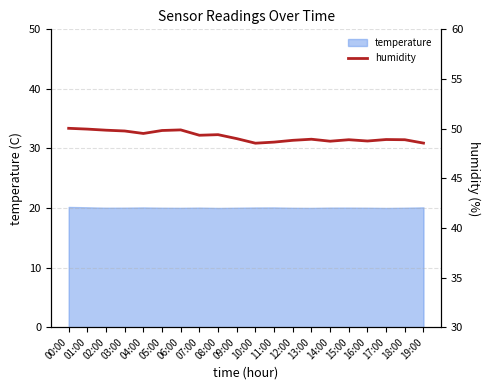

What is the minimum value for temperature?

20.0